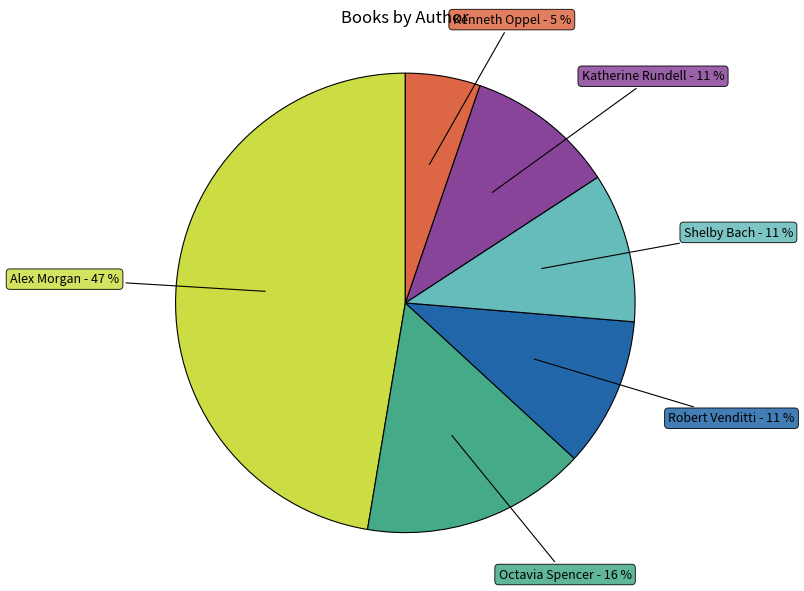

Which slice is the largest?

Alex Morgan